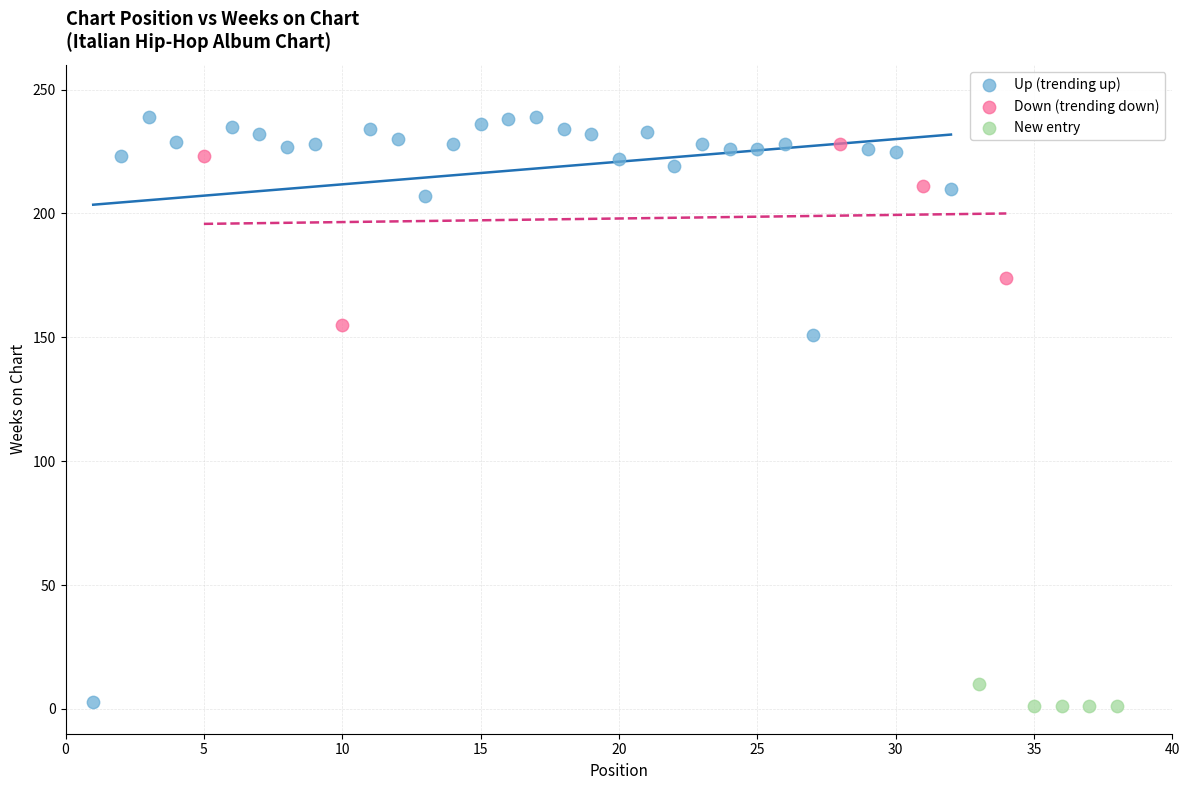

Which series has the largest Y range (max minus min)?

Up (trending up)